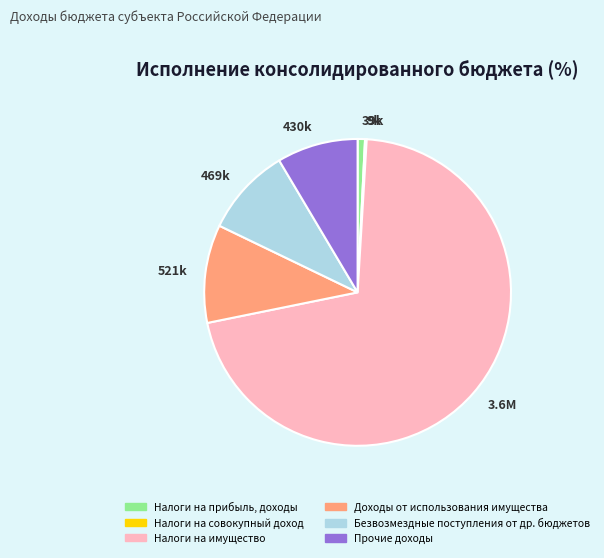

Is there a majority slice in this chart?

Yes